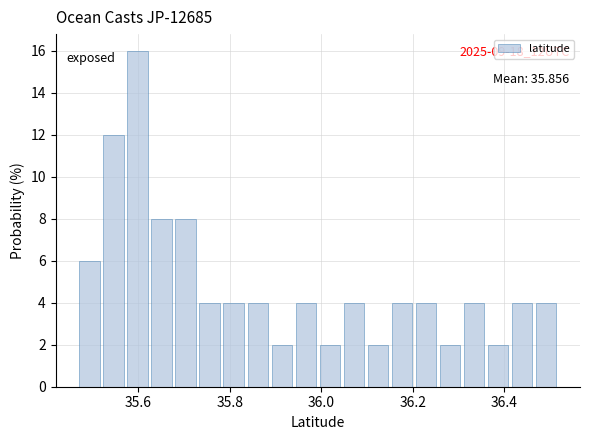

Read against the x-axis, roughly where is the centre of the tallest bar?

35.60